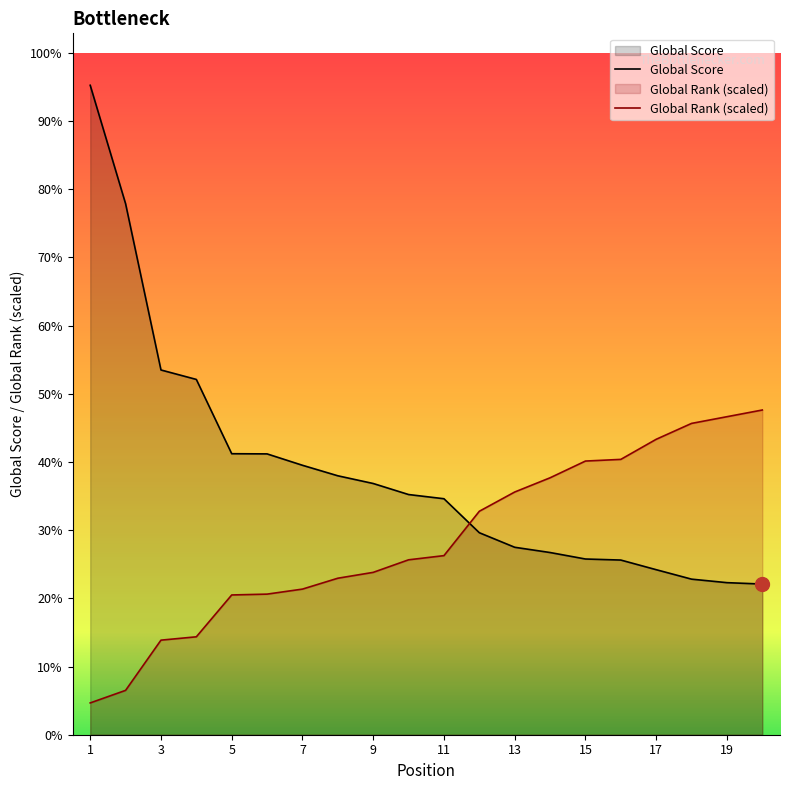

The Global Score series shows 1603.0 at 6. True or false?

True